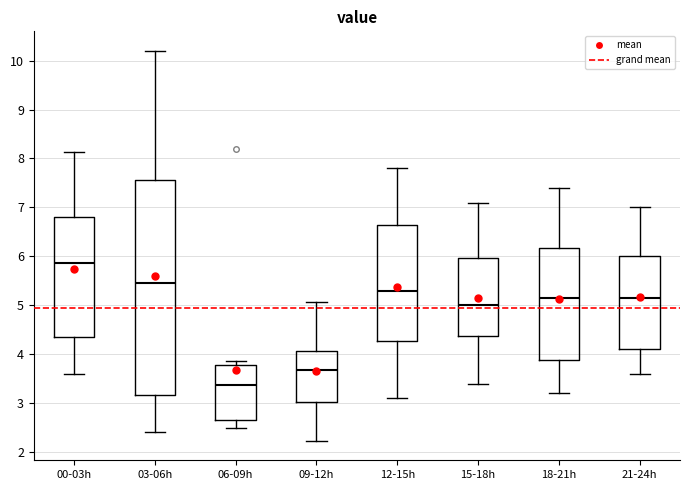

Where does the median line of the box for 21-24h sit on the y-axis? The values are not printed on the chart, so give them approximately, as read against the axis.

5.2